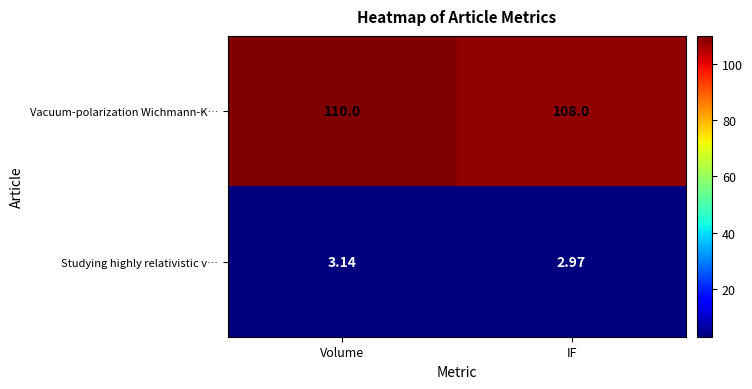

At IF, list the series in order from smallest to largest.

Studying highly relativistic v…, Vacuum-polarization Wichmann-K…